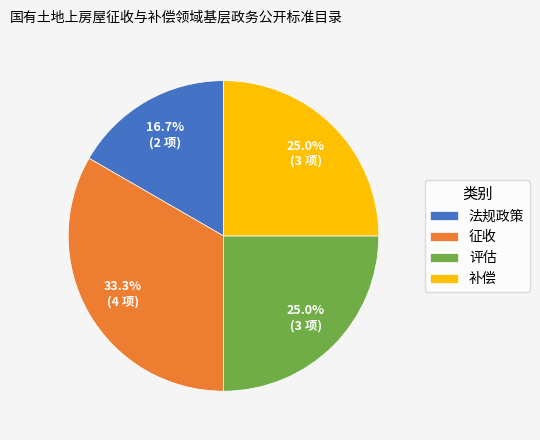

What is the largest slice in the pie chart?

征收